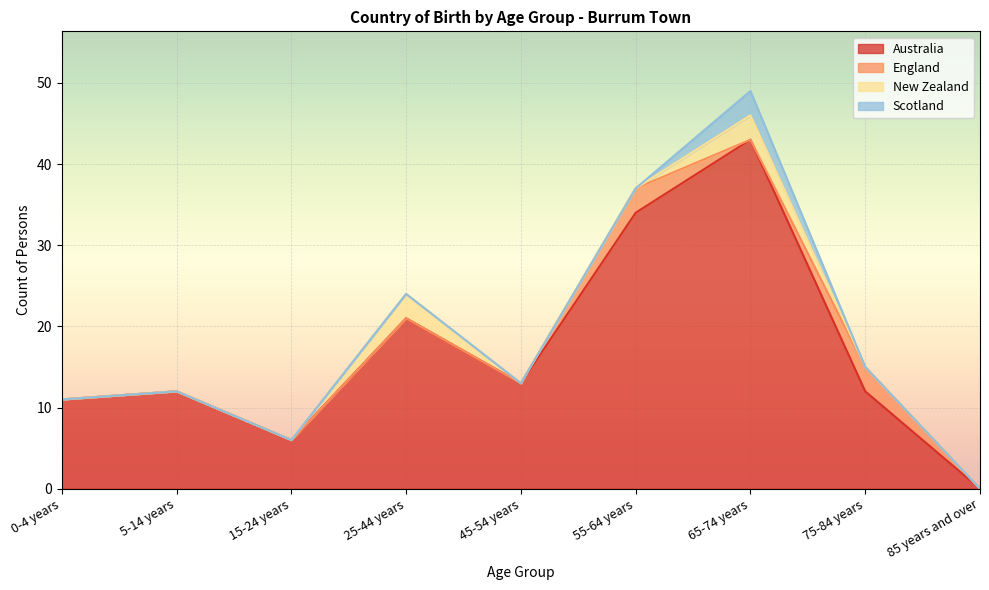

The Scotland series shows 1 at 55-64 years. True or false?

False